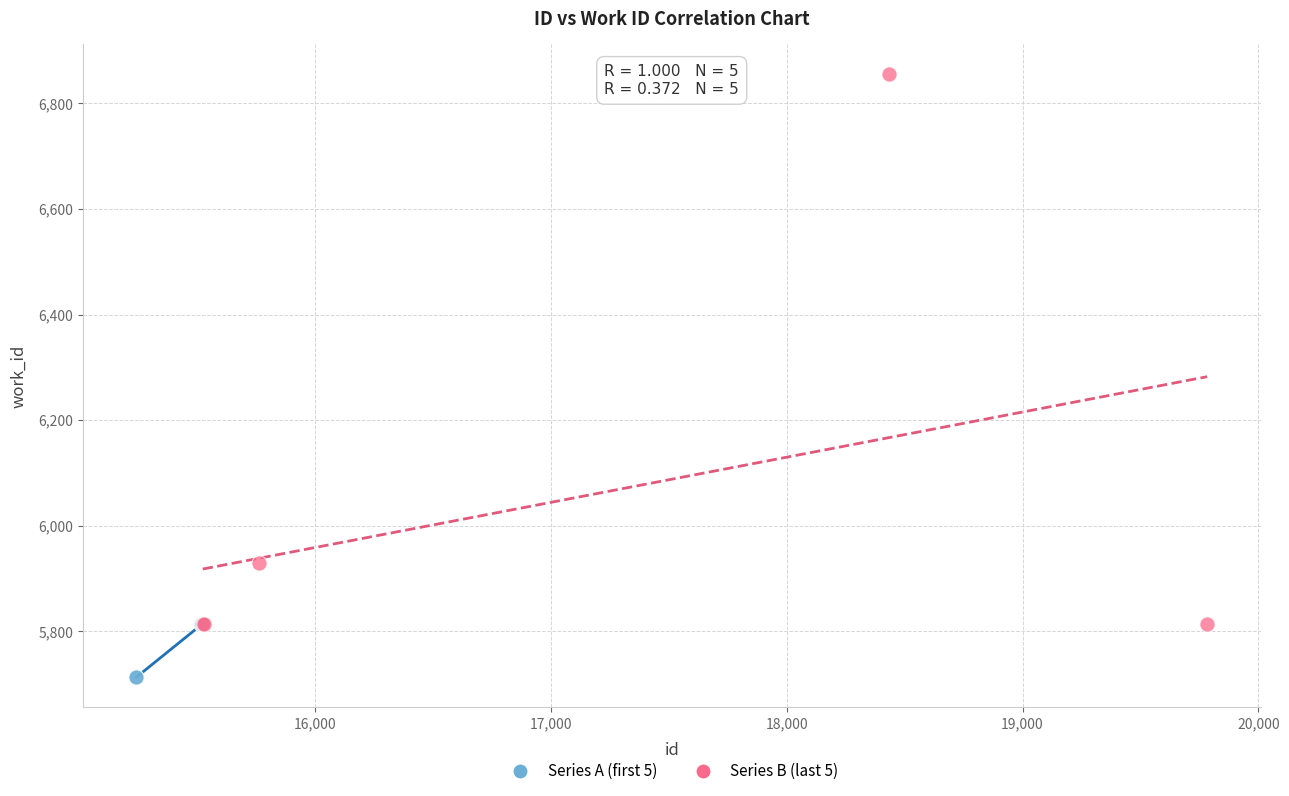

Which series contains the lowest Y value?

Series A (first 5)